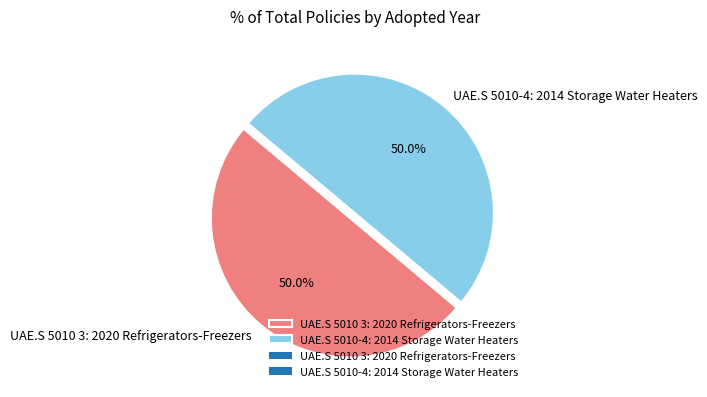

Combined, do UAE.S 5010-4: 2014 Storage Water Heaters and UAE.S 5010 3: 2020 Refrigerators-Freezers account for over 50%?

Yes